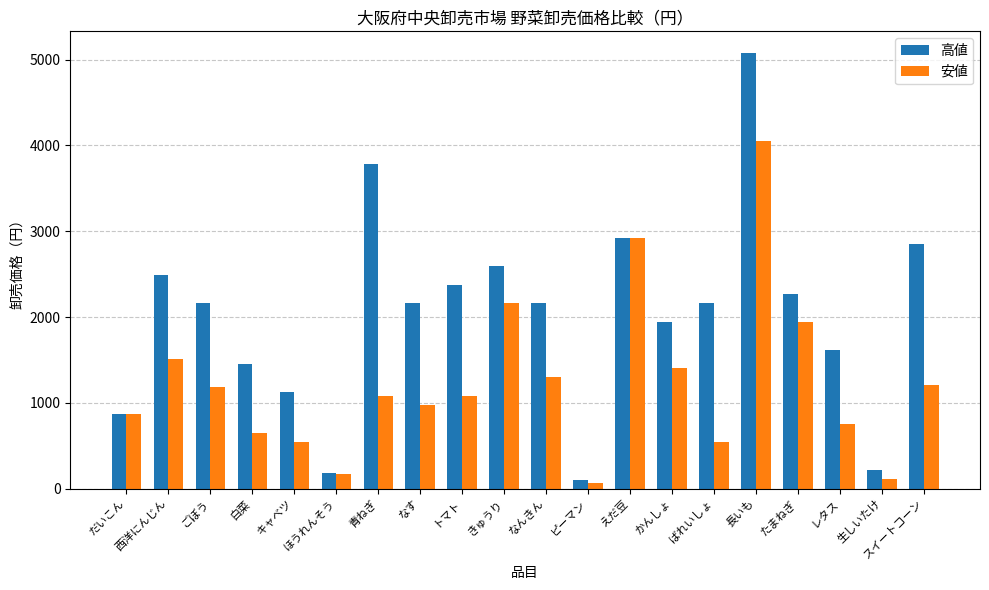

Between ばれいしょ and スイートコーン, which series saw the biggest shift?

高値